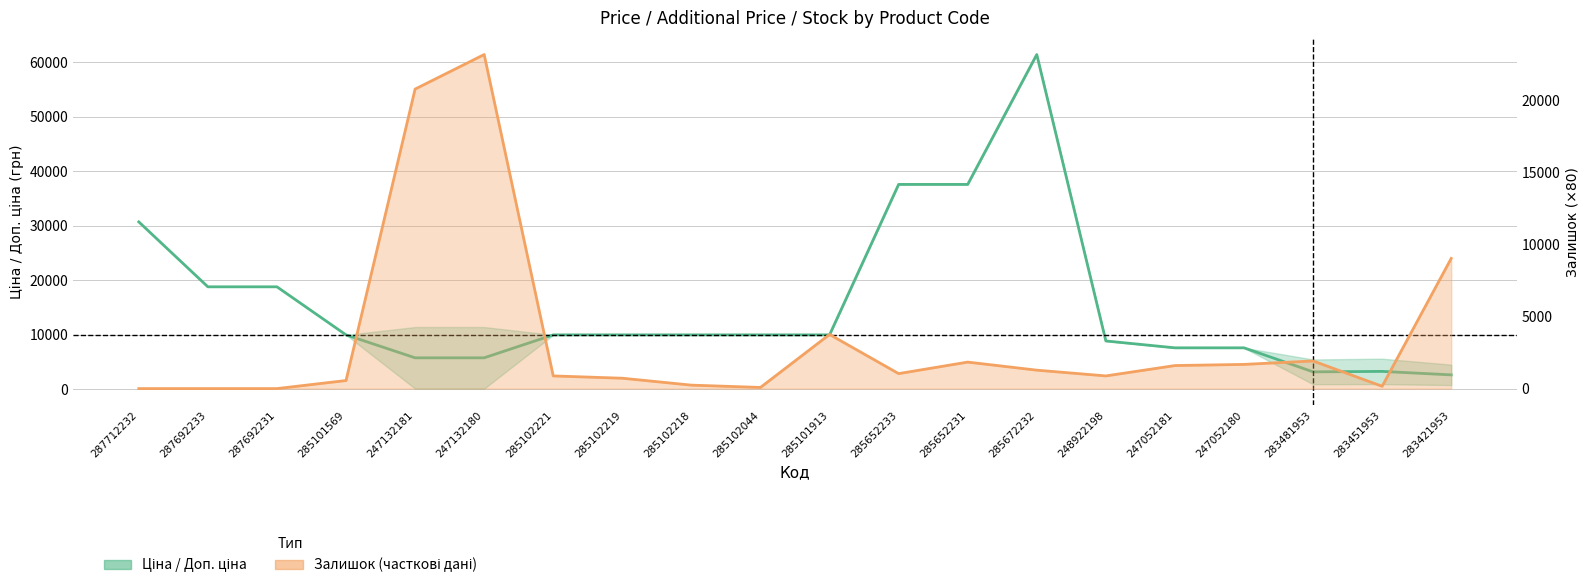

The value of Залишок at 287692231 is -7576.5. True or false?

False